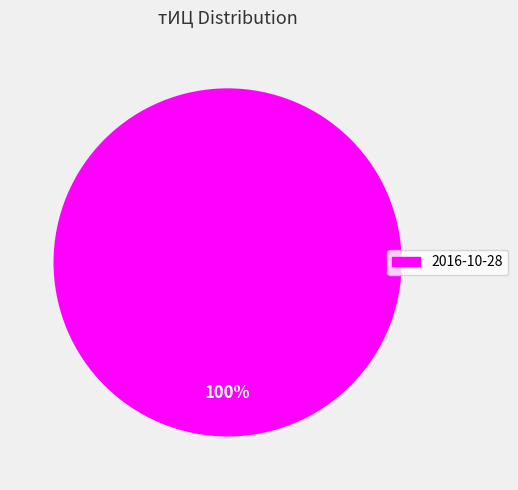

Is there a majority slice in this chart?

Yes